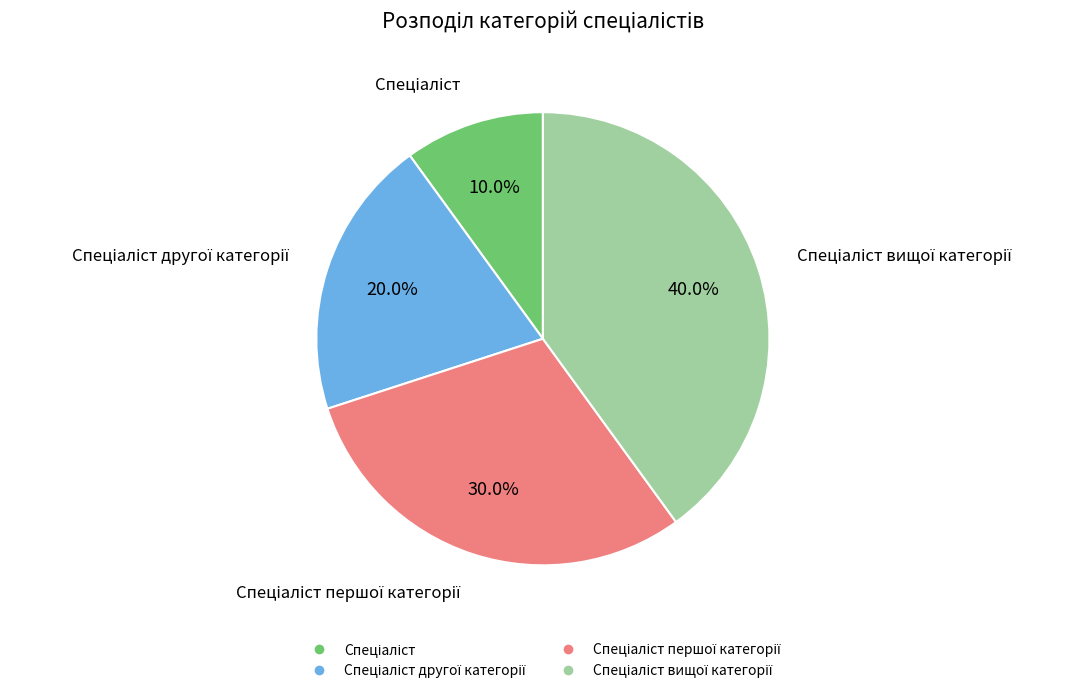

Count the number of slices in the pie.

4